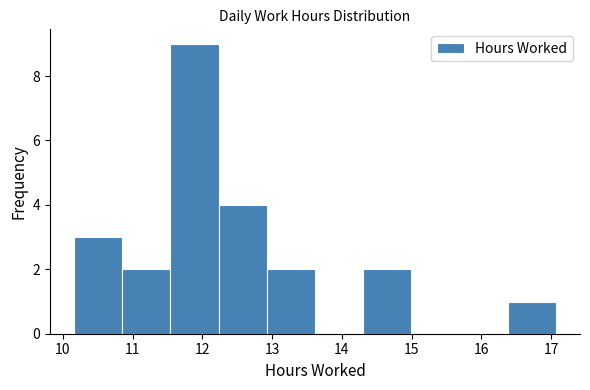

Reading left to right, transcribe this chart: for each bar, give the range it covers on the x-axis and its height. Neither the bar edges nor the heights are printed on the chart, so give them approximately, as read against the axes.

10.2 to 10.9: 3
10.9 to 11.5: 2
11.5 to 12.2: 9
12.2 to 12.9: 4
12.9 to 13.6: 2
13.6 to 14.3: 0
14.3 to 15.0: 2
15.0 to 15.7: 0
15.7 to 16.4: 0
16.4 to 17.1: 1